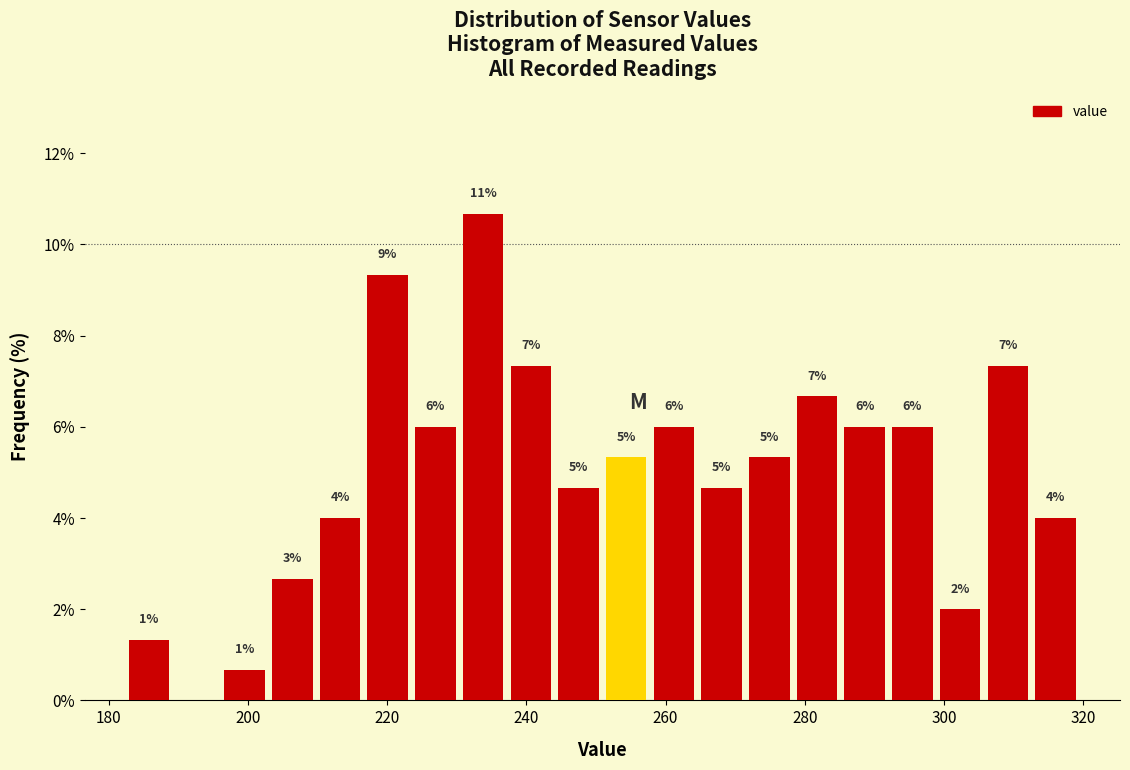

Around what value on the x-axis is the tallest bar? Give the approximate position of its centre, as read against the axis.

234